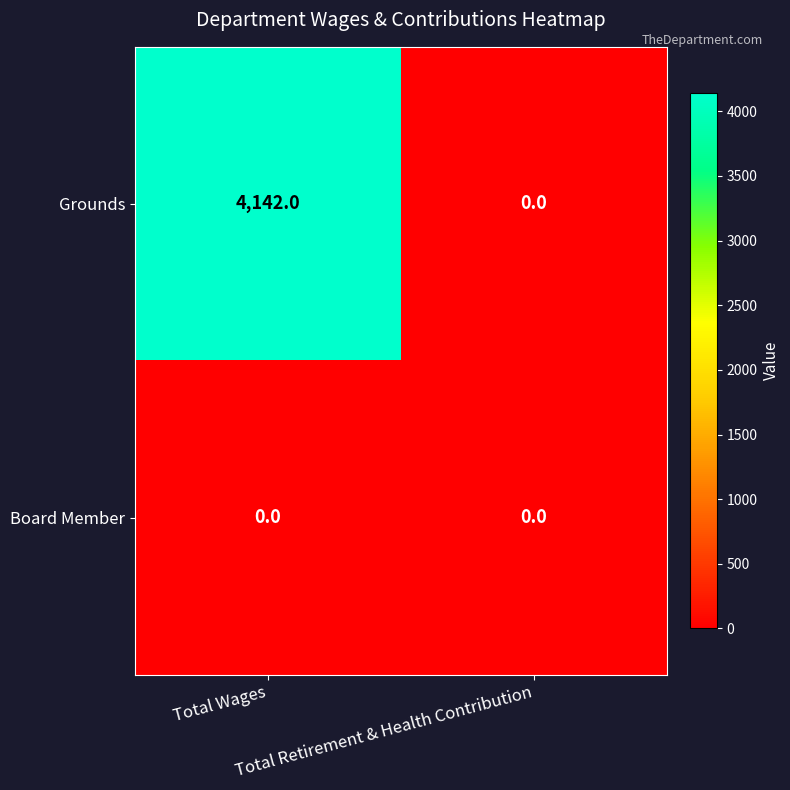

At which category does the chart reach its peak across all series?

Total Wages